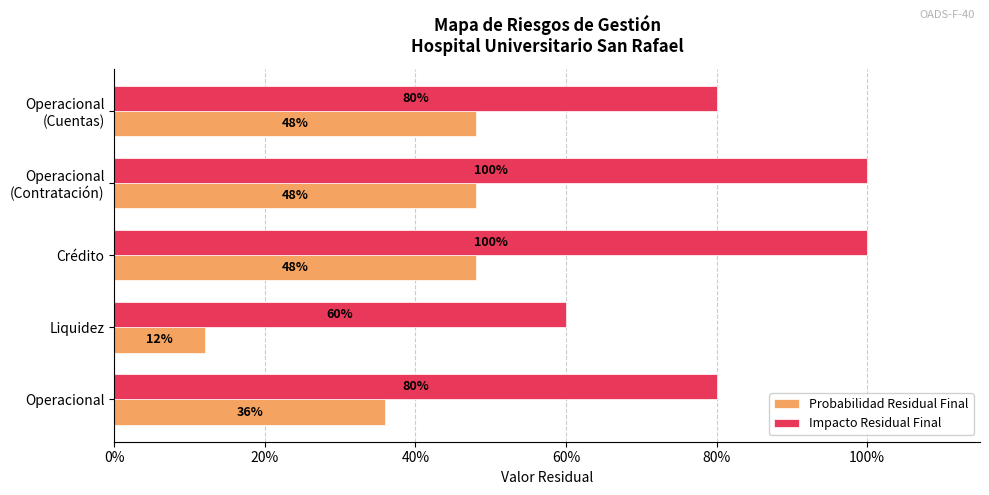

What is the value of the Probabilidad Residual Final bar at the 5th from the left?

0.5